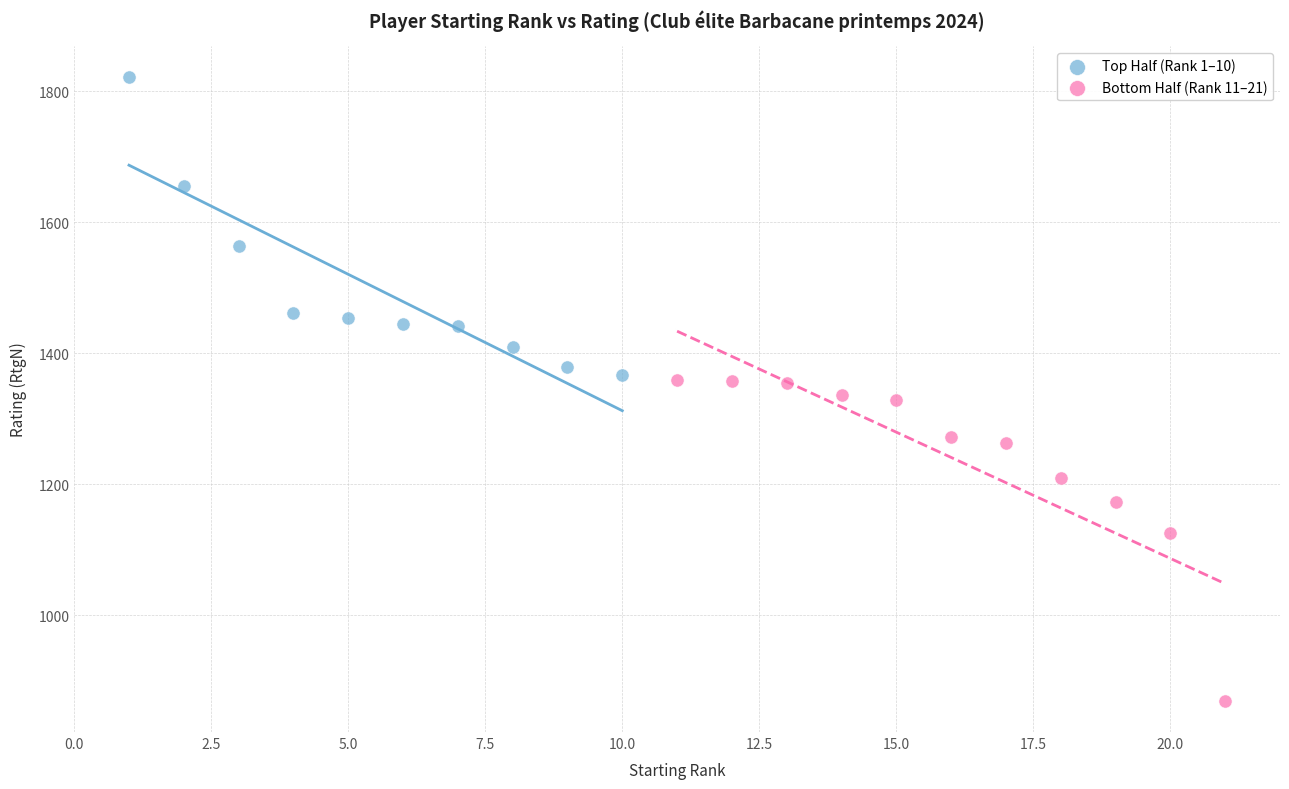

Which series has the widest spread of Y values?

Bottom Half (Rank 11–21)